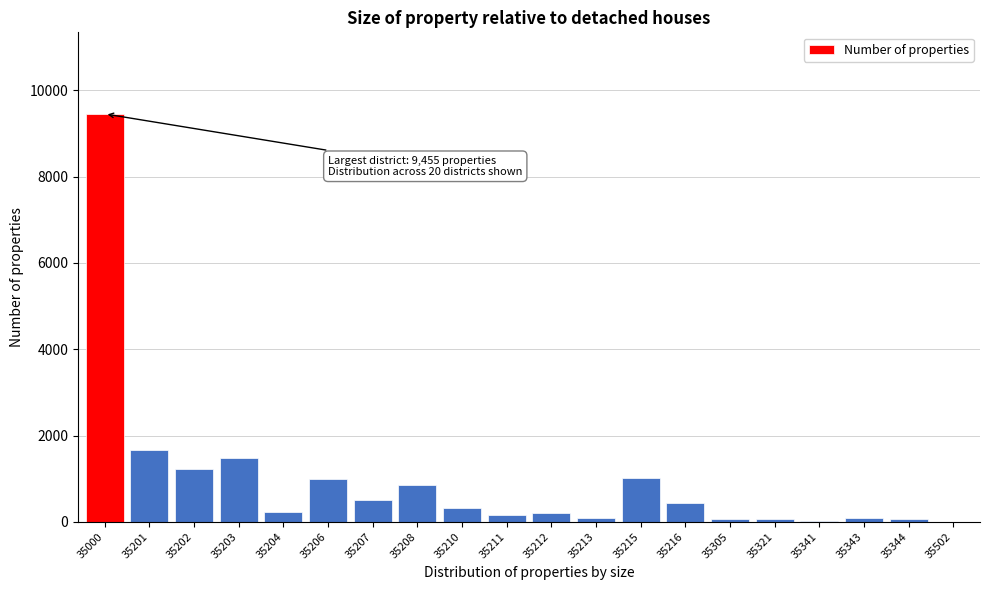

What is the greatest value displayed?

9455